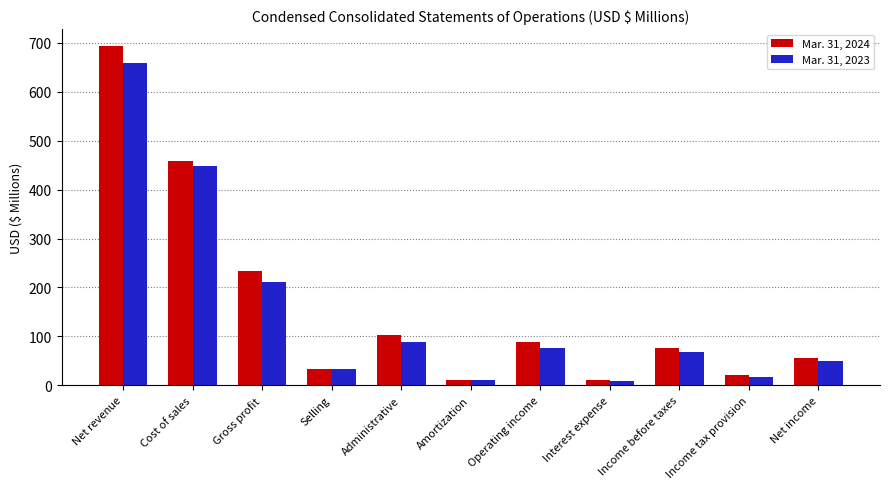

Which category has the highest value across all series?

Net revenue